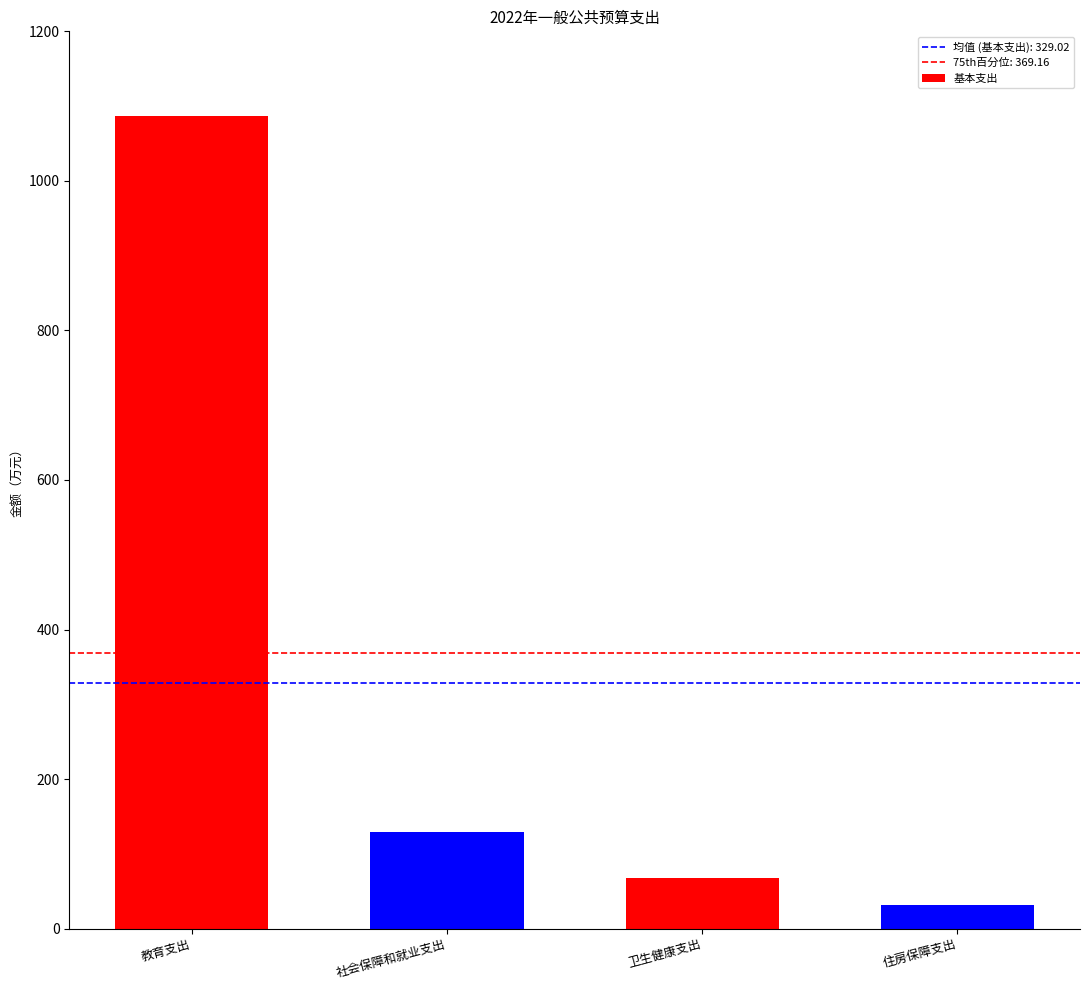

True or false: the data shows 178.6 at 社会保障和就业支出.

False